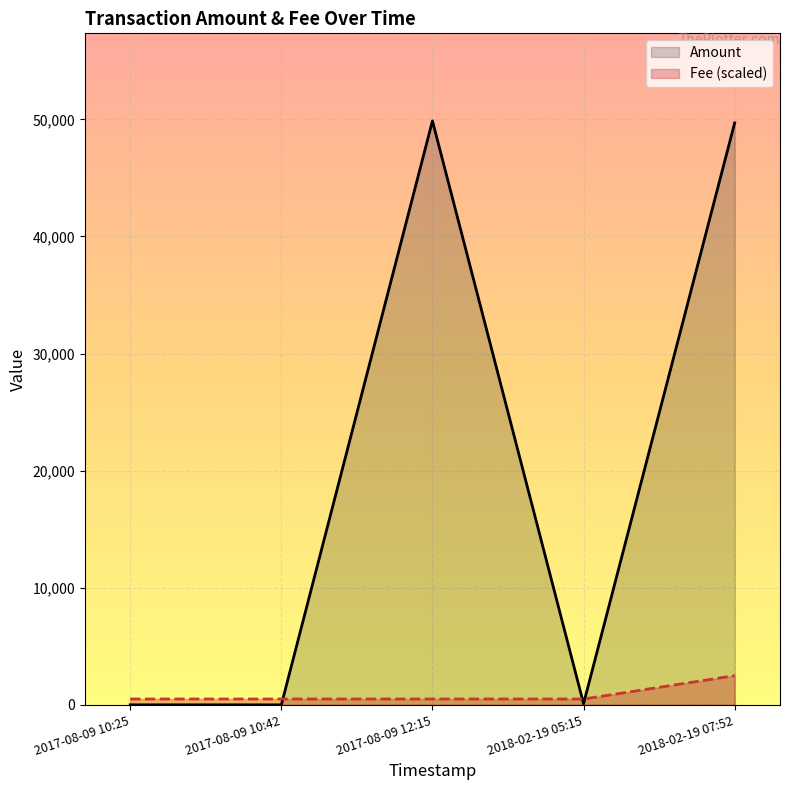

What is the highest value of the Fee (scaled) series?

2493.6